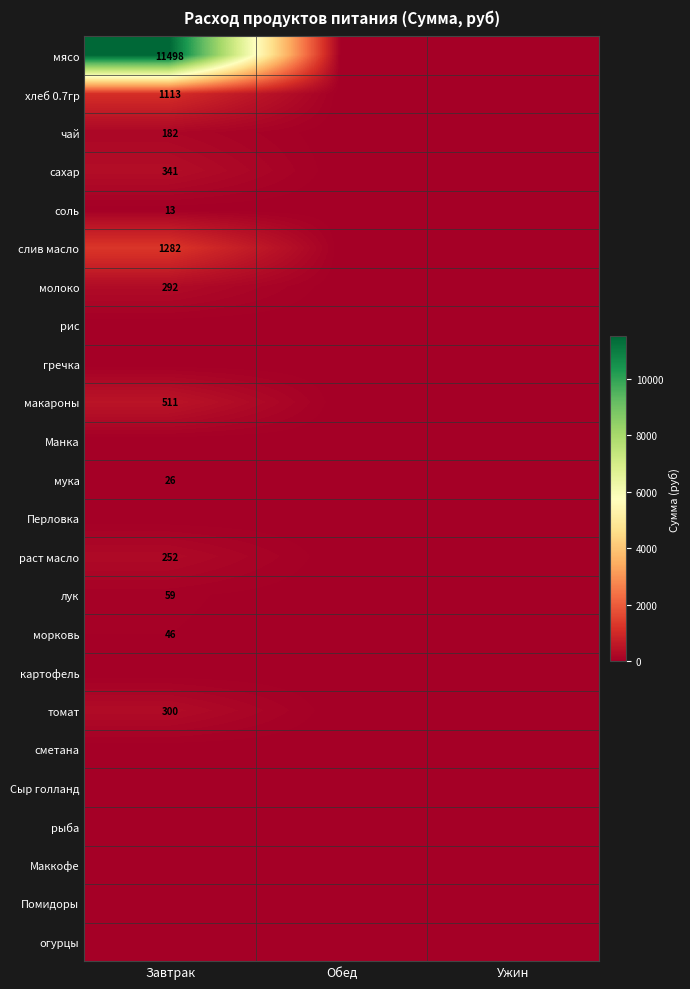

Is it true that молоко equals 188 at Завтрак?

False